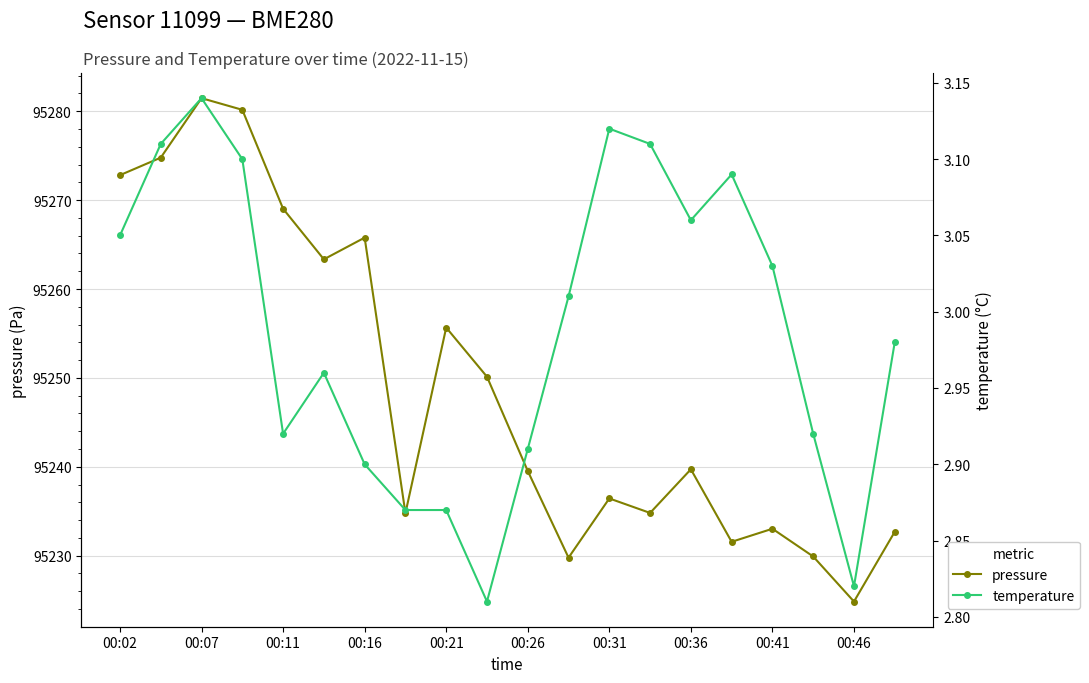

Is this an area chart (filled region under the line)?

No